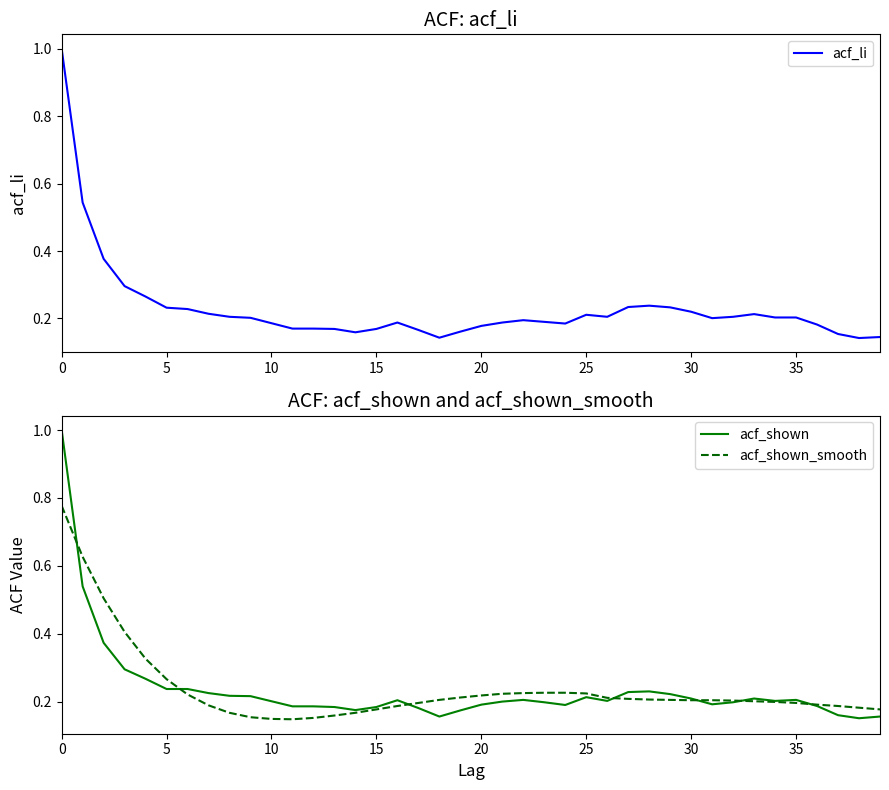

What is the maximum value for acf_li?

1.0